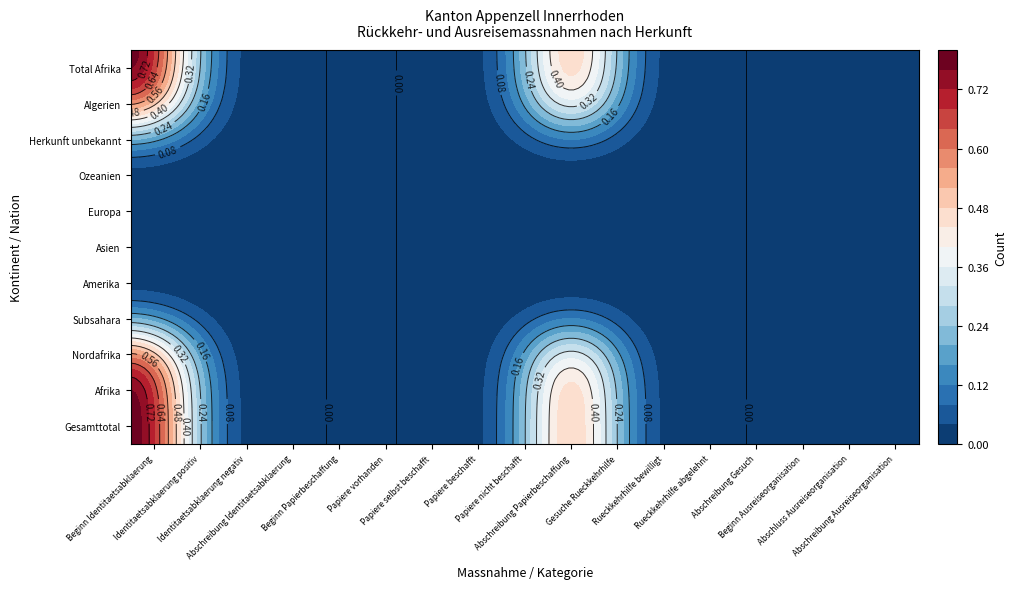

Rank the categories by Afrika value from highest to lowest.

0, 9, 1, 2, 3, 4, 5, 6, 7, 8, 10, 11, 12, 13, 14, 15, 16